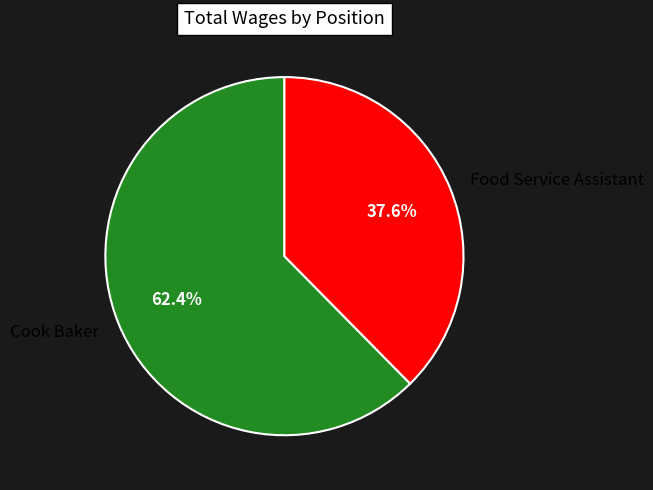

Combined, do Cook Baker and Food Service Assistant account for over 50%?

Yes